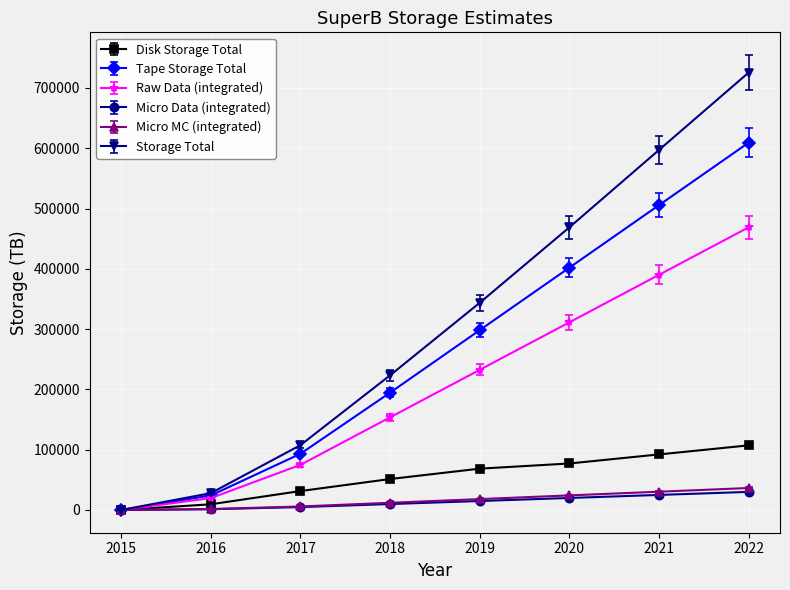

What is the difference between the maximum and minimum values in the Disk Storage Total series?

107164.9